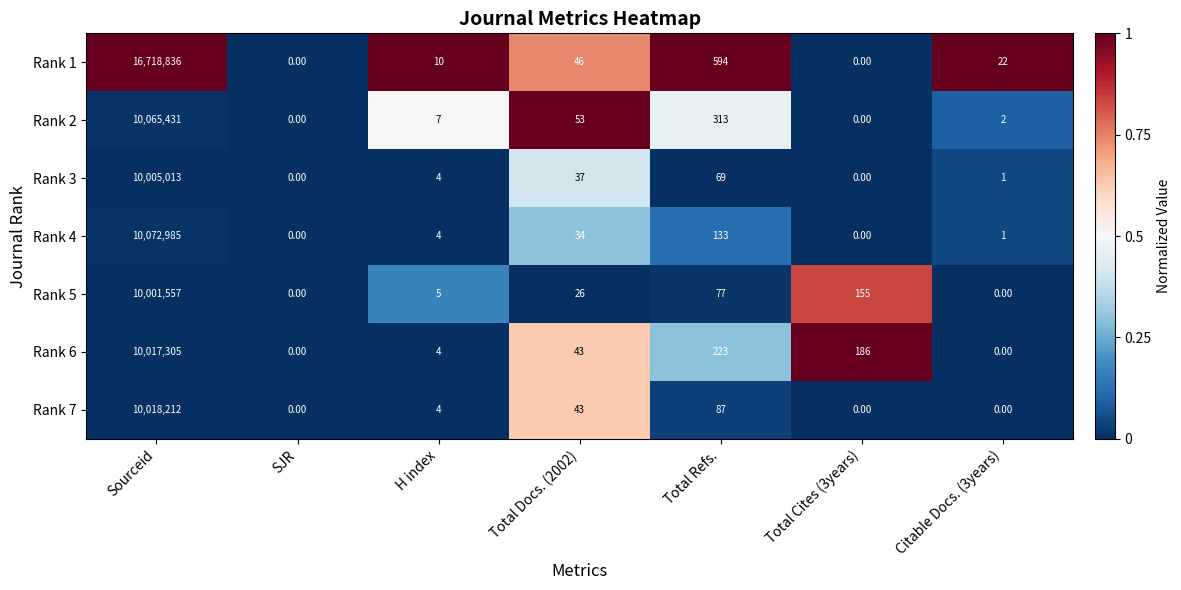

How many categories are shown in the chart?

7